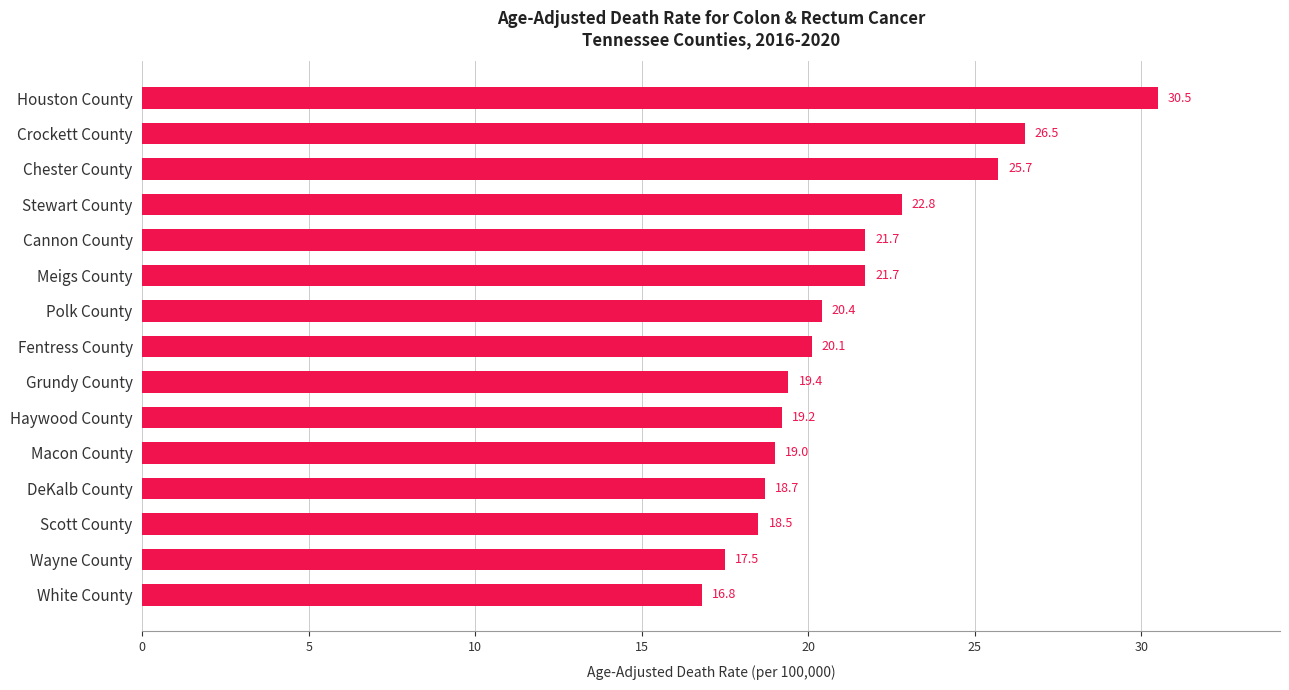

What value does the data have at Meigs County?

21.7